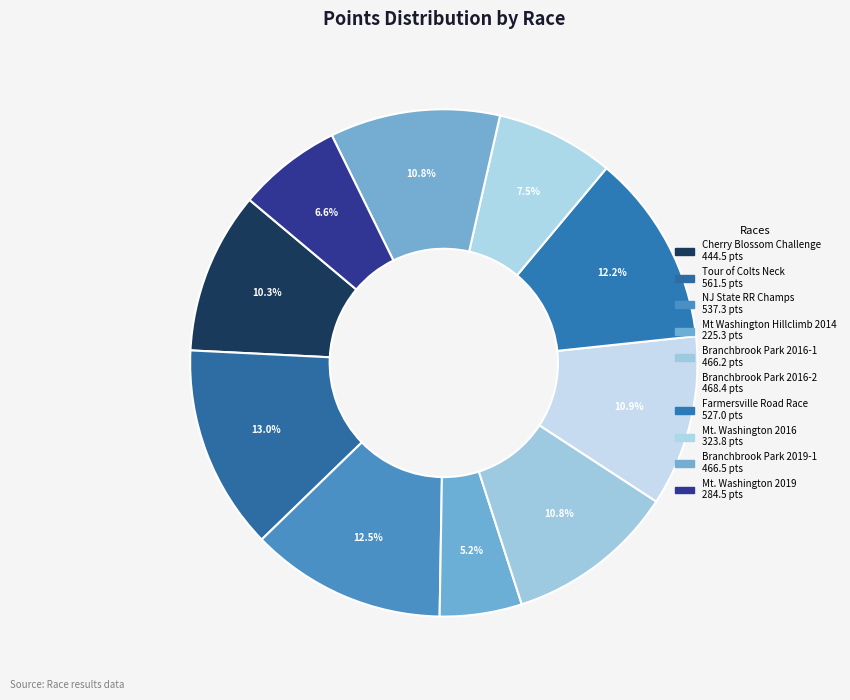

Count the number of slices in the pie.

10